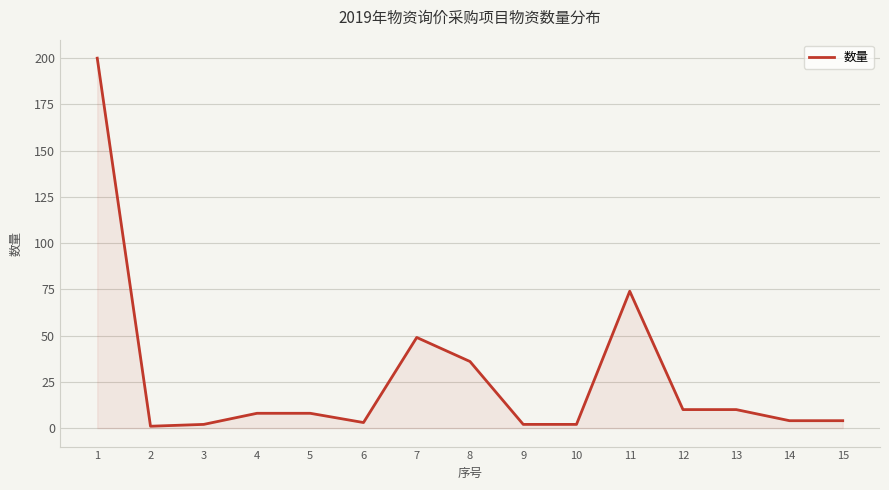

The chart shows a value of 10 at 13. True or false?

True